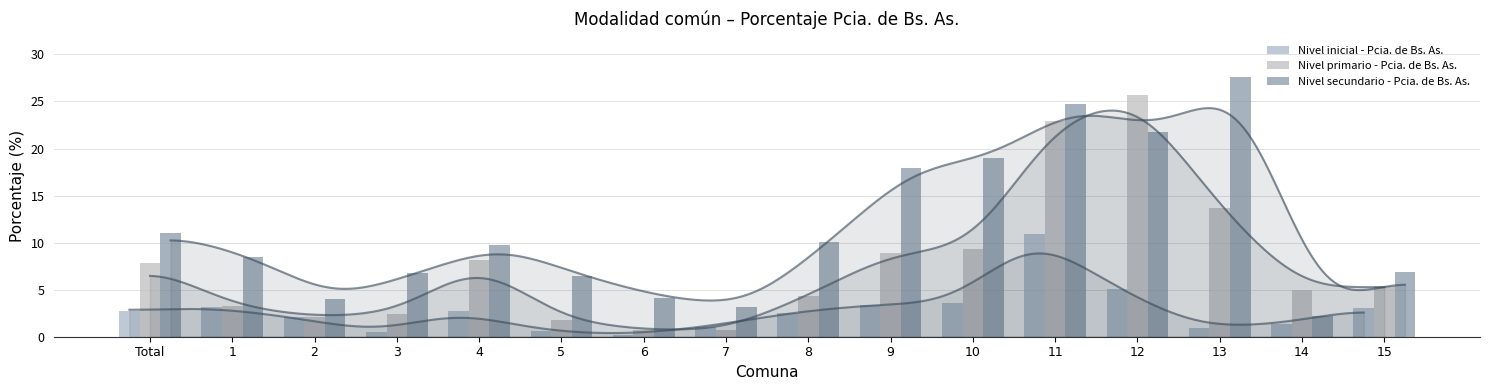

Where does the Nivel secundario - Pcia. de Bs. As. series first go above 9?

Total